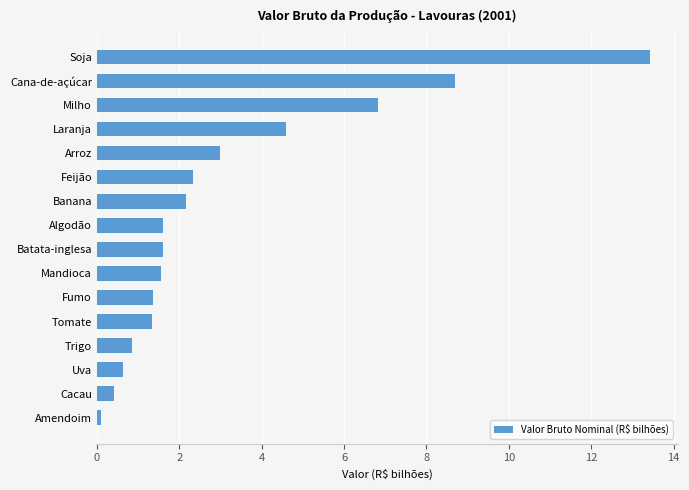

At which label is the value closest to 6?

Milho